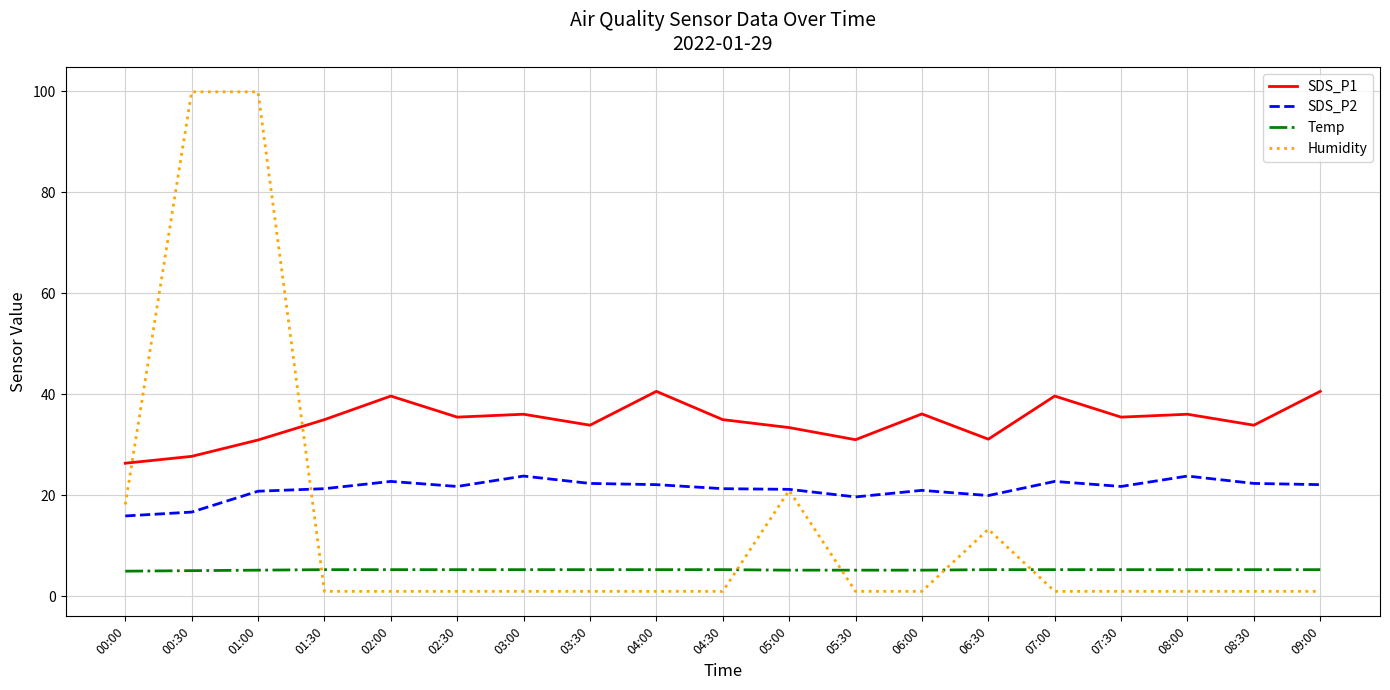

At which category is the sum across all series the highest?

01:00